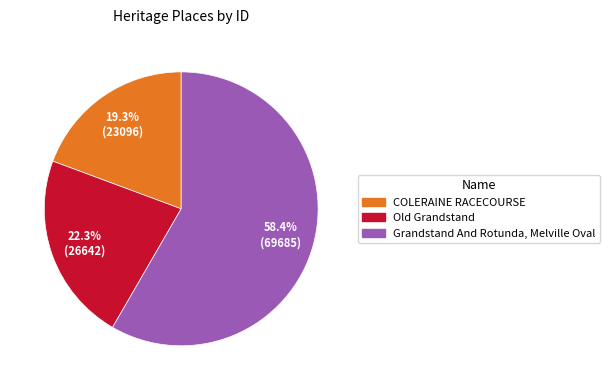

To the nearest percent, what is the combined percentage of COLERAINE RACECOURSE and Grandstand And Rotunda, Melville Oval?

78%